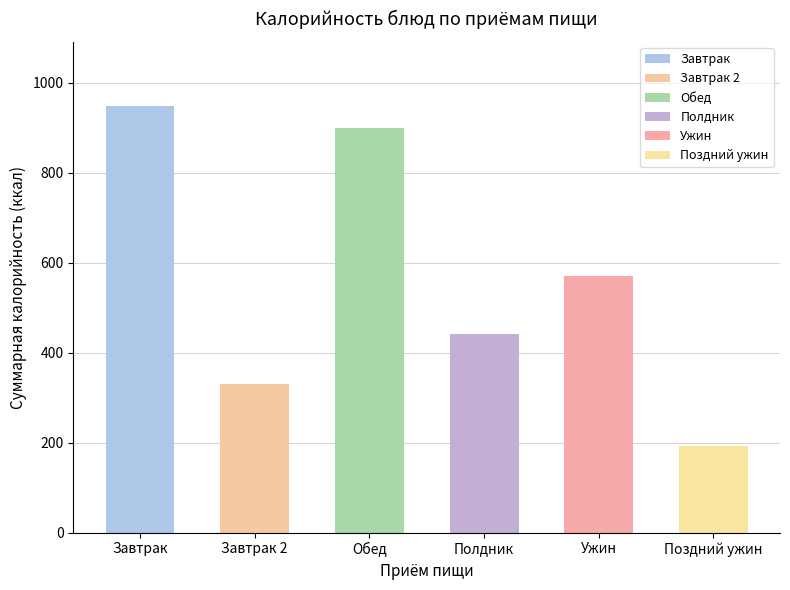

What is the difference between the second highest and second lowest values?

568.5